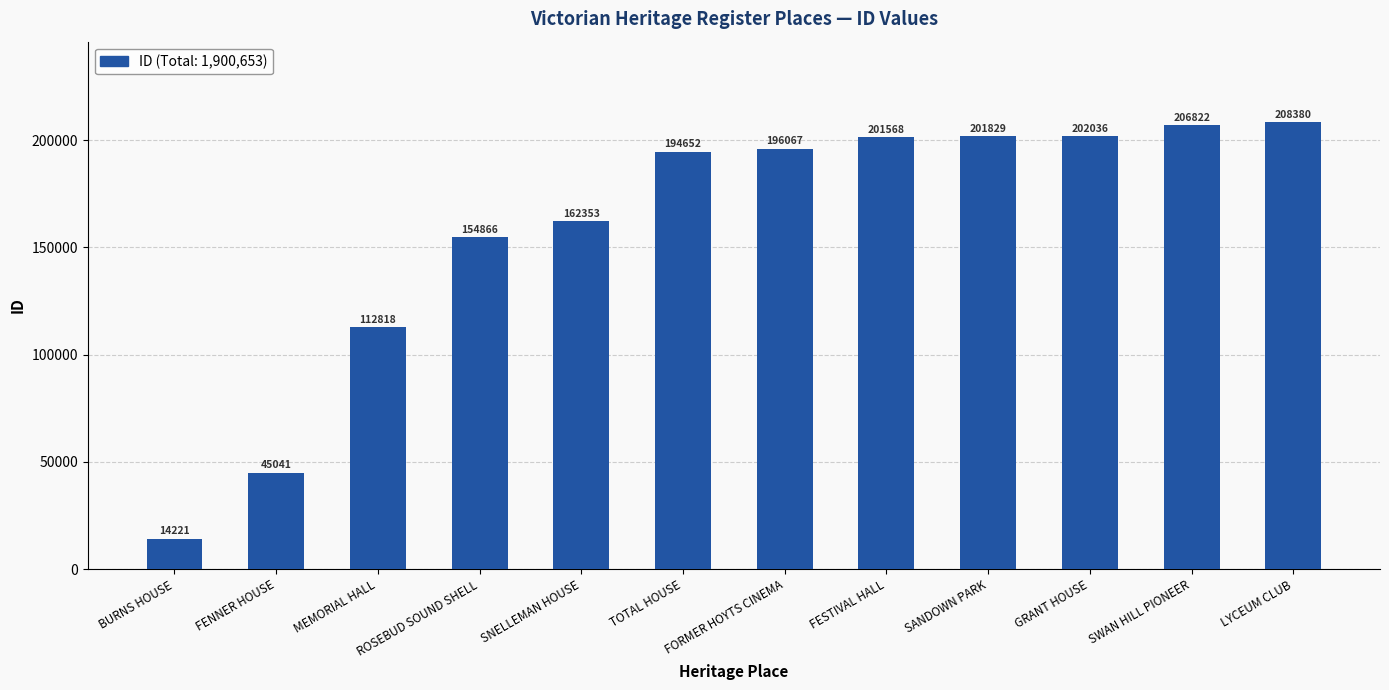

Are the bars grouped side by side (vs. stacked)?

No